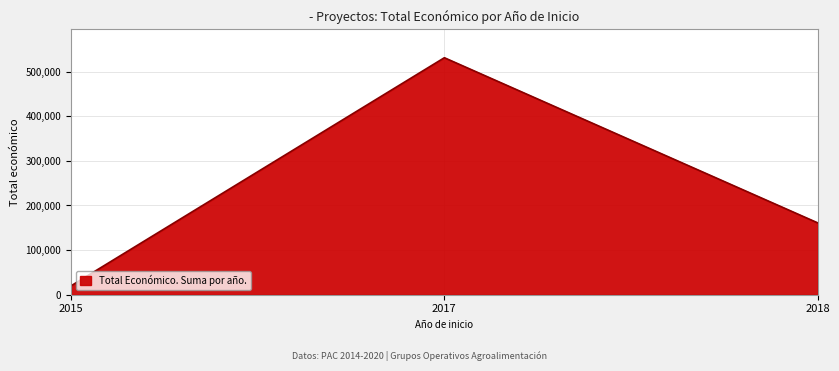

How many distinct data groups are displayed?

1